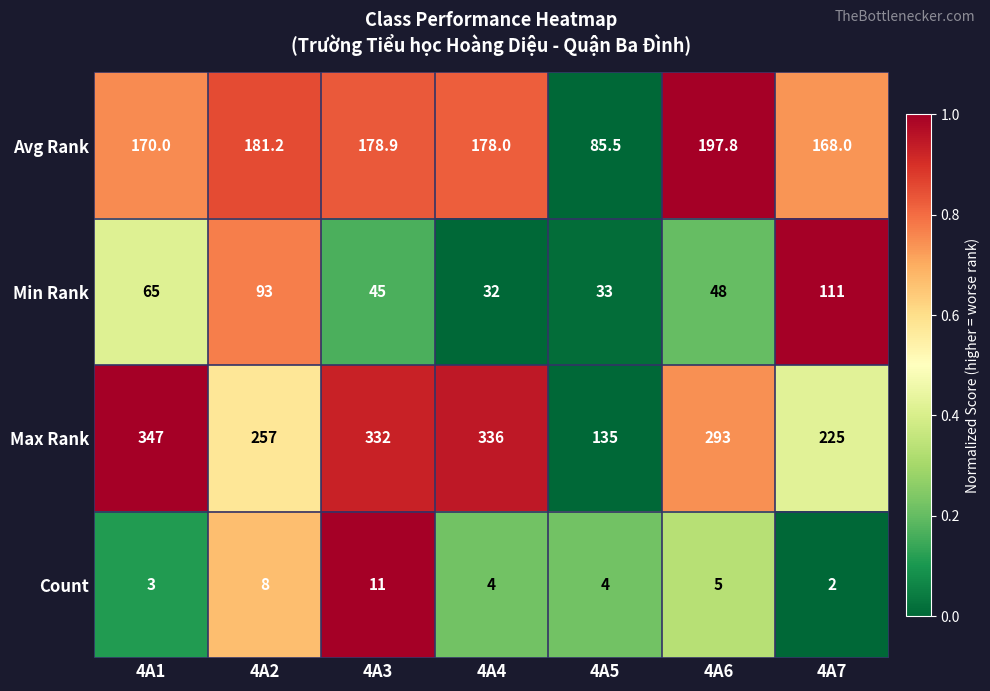

What is the difference between the highest and lowest values at 4A4?

332.0